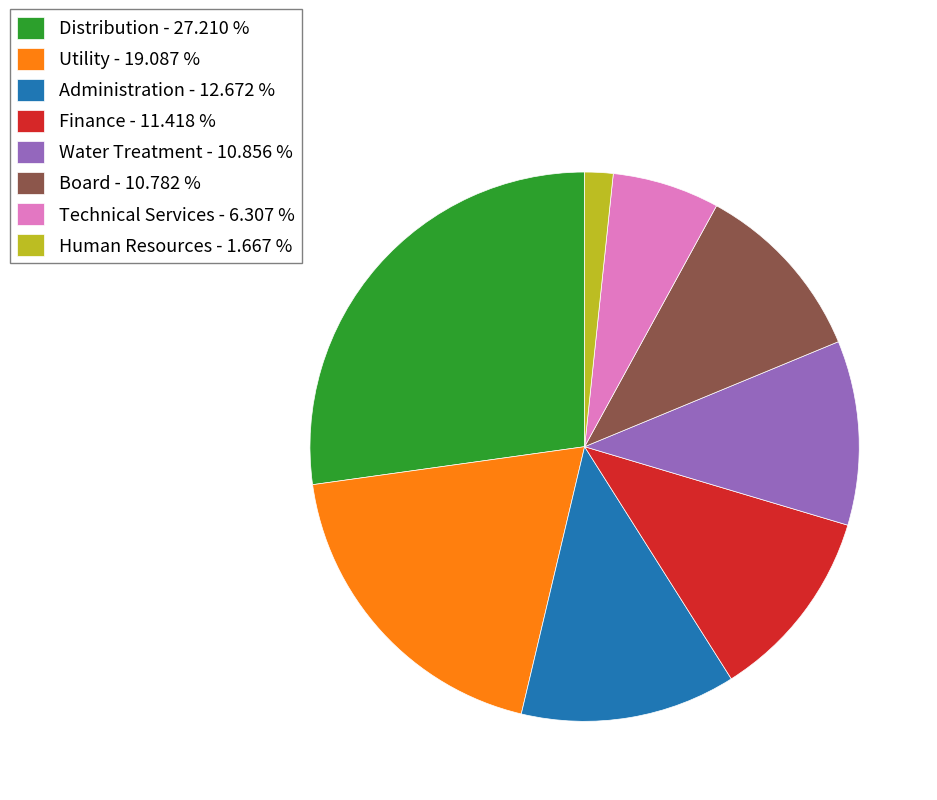

What is the largest slice in the pie chart?

Distribution